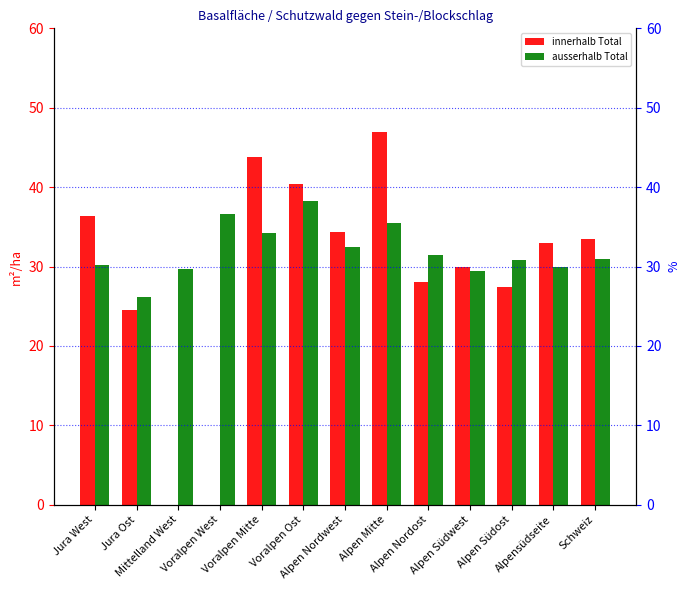

Is it true that innerhalb Total equals 8.2 at Alpen Südost?

False